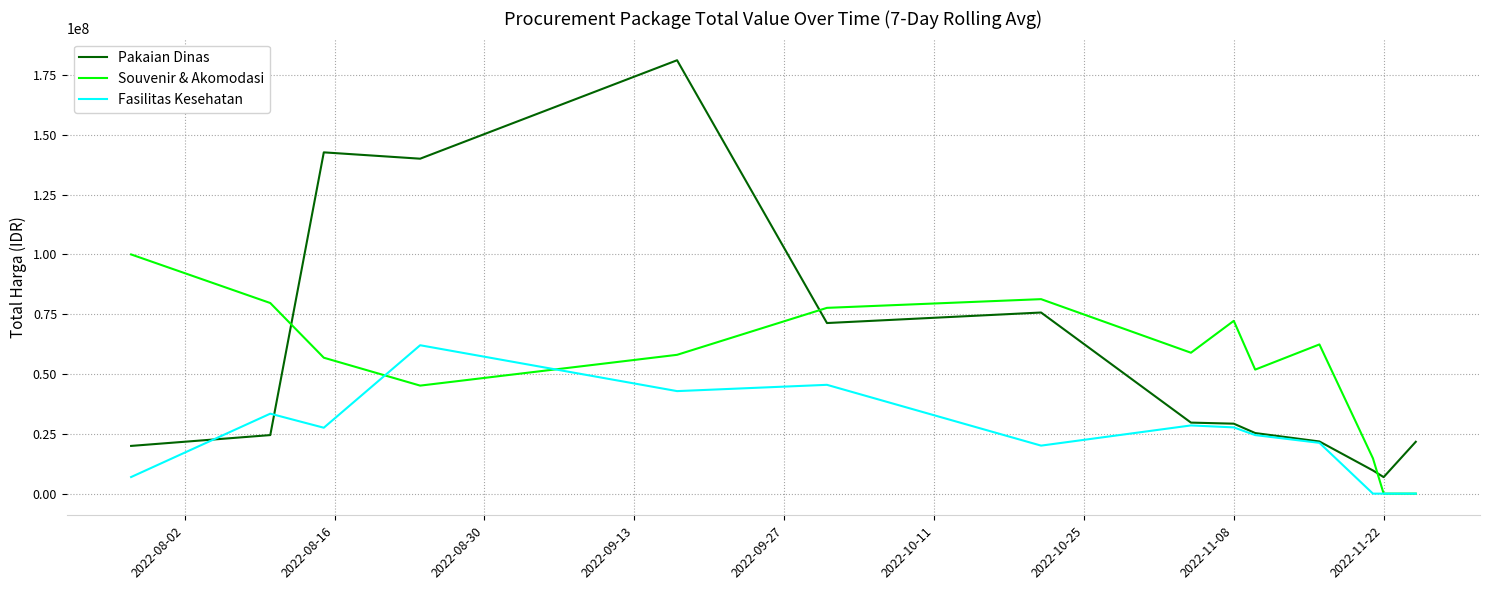

At how many categories does at least one series exceed 43520239?

11